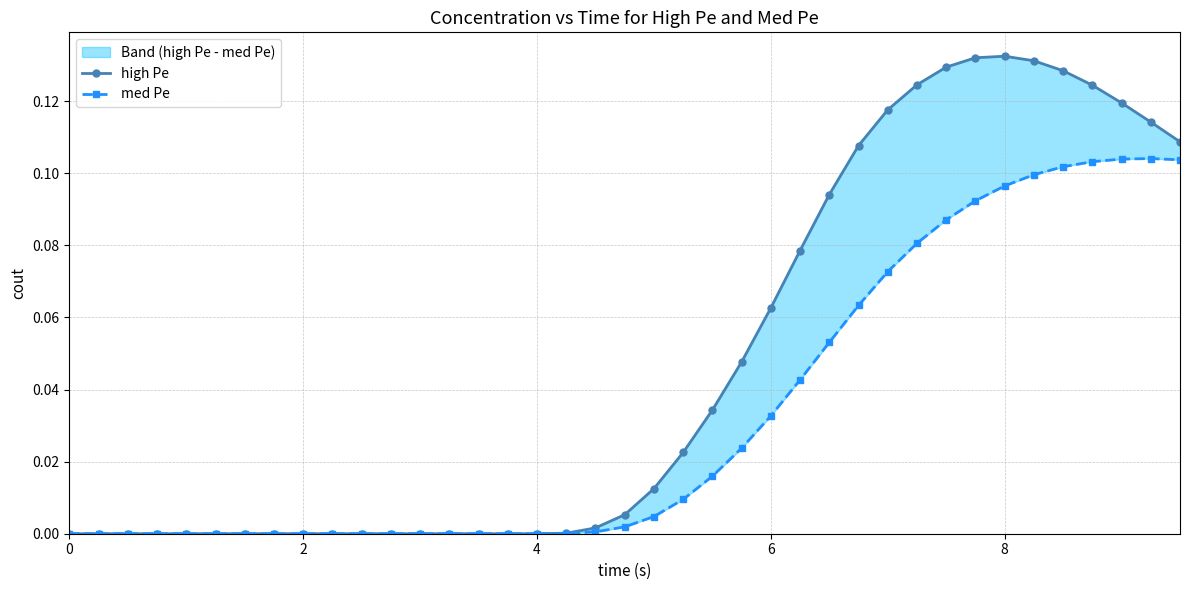

Rank the series by their maximum value, from highest to lowest.

high Pe, med Pe